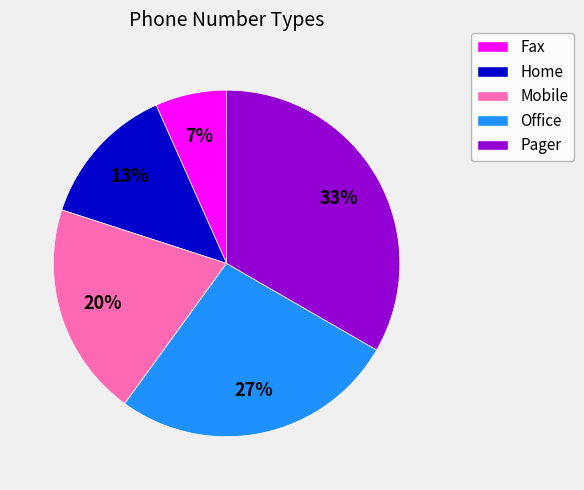

Approximately how many times larger is the value at Fax compared to Home?

0.5